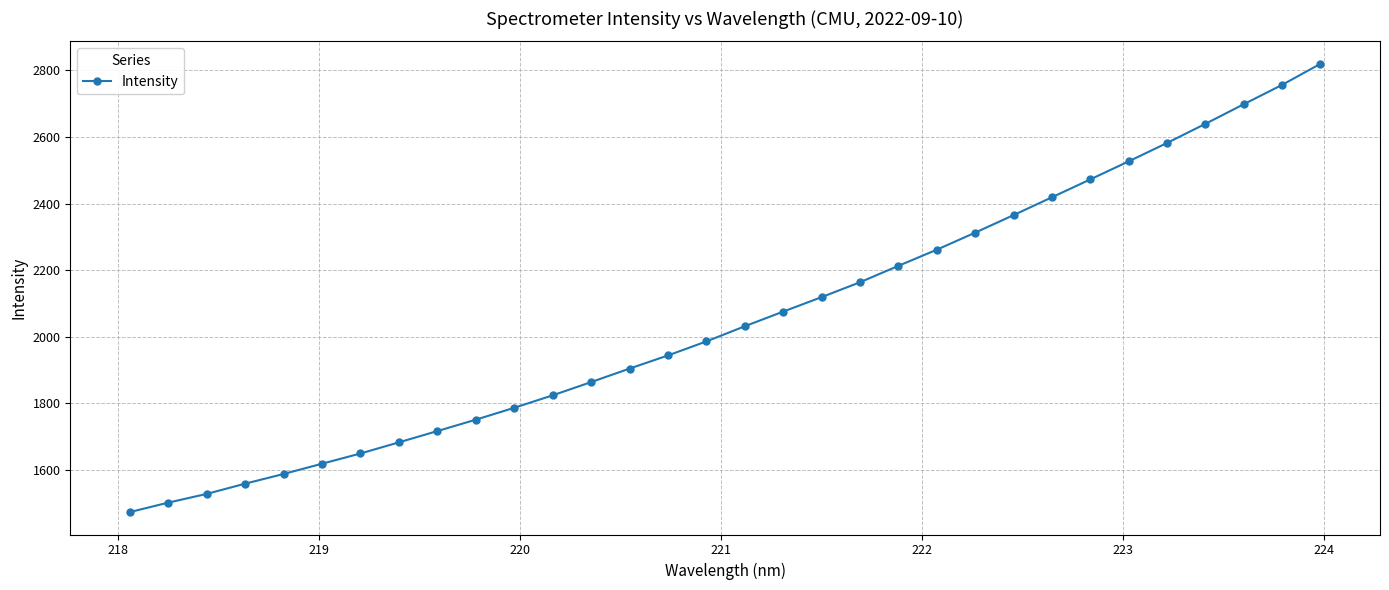

What is the sum of all values?

65827.2